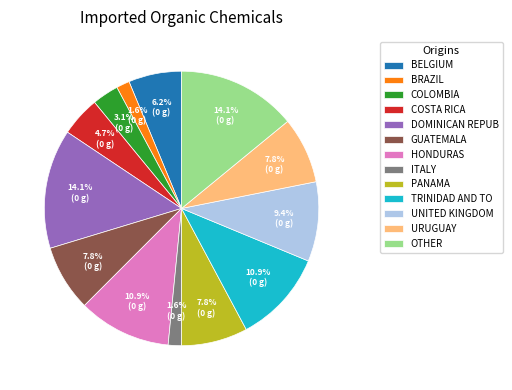

How much of the chart is everything except GUATEMALA?

92.2%